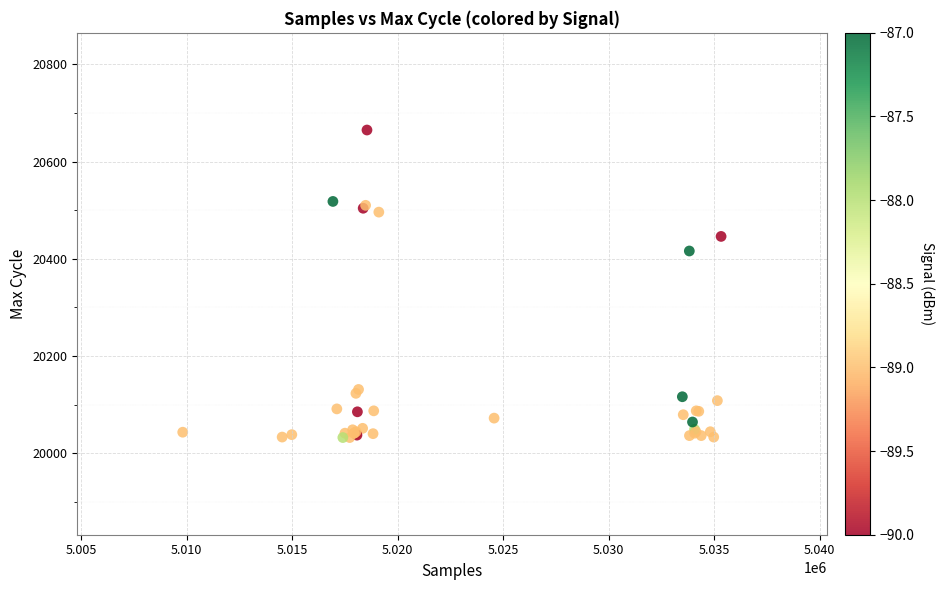

What Y value in the scatter plot is closest to 20348?

20416